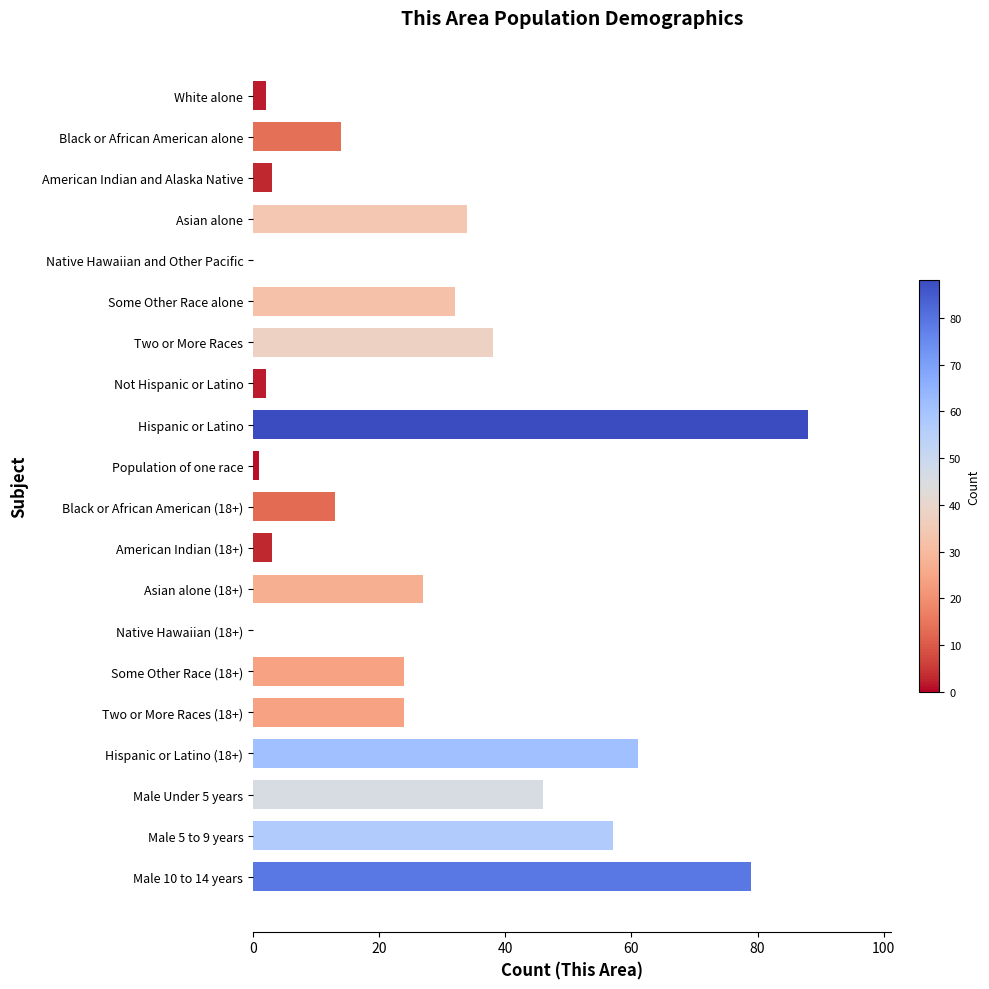

Between Asian alone and Male 10 to 14 years, which is larger?

Male 10 to 14 years